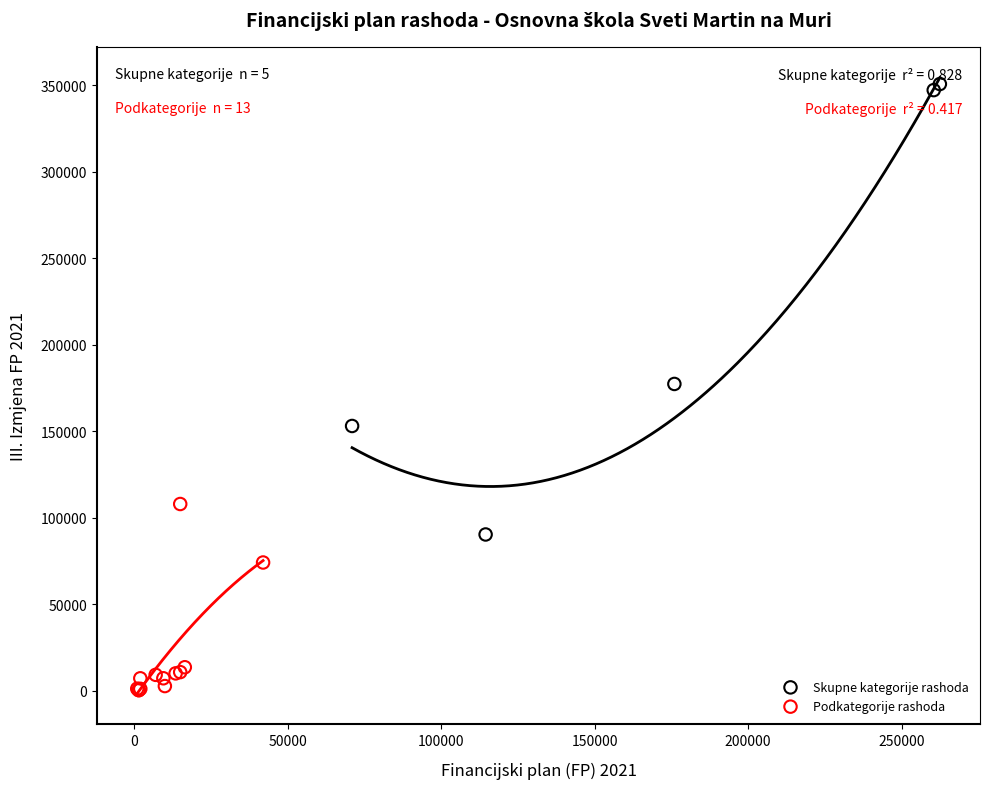

Which series has the widest spread of Y values?

Skupne kategorije rashoda